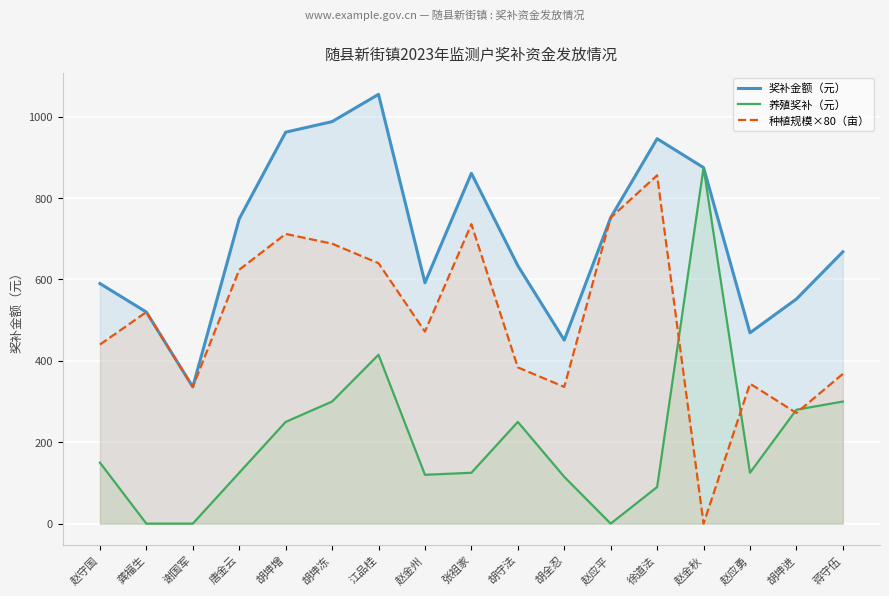

Reading left to right, transcribe all the data shown in this chart.

奖补金额（元）: 赵守国=590	龚福生=520	谢国军=336	唐金云=749	胡坤增=962	胡坤冻=988	江品桂=1055	赵金州=592	张祖家=861	胡守法=634	胡全忍=451	赵应平=752	徐道法=946	赵金秋=875	赵应勇=469	胡坤进=552	蒋守伍=668
养殖奖补（元）: 赵守国=150	龚福生=0	谢国军=0	唐金云=125	胡坤增=250	胡坤冻=300	江品桂=415	赵金州=120	张祖家=125	胡守法=250	胡全忍=115	赵应平=0	徐道法=90	赵金秋=875	赵应勇=125	胡坤进=280	蒋守伍=300
种植规模×80（亩）: 赵守国=440	龚福生=520	谢国军=336	唐金云=624	胡坤增=712	胡坤冻=688	江品桂=640	赵金州=472	张祖家=736	胡守法=384	胡全忍=336	赵应平=752	徐道法=856	赵金秋=0	赵应勇=344	胡坤进=272	蒋守伍=368